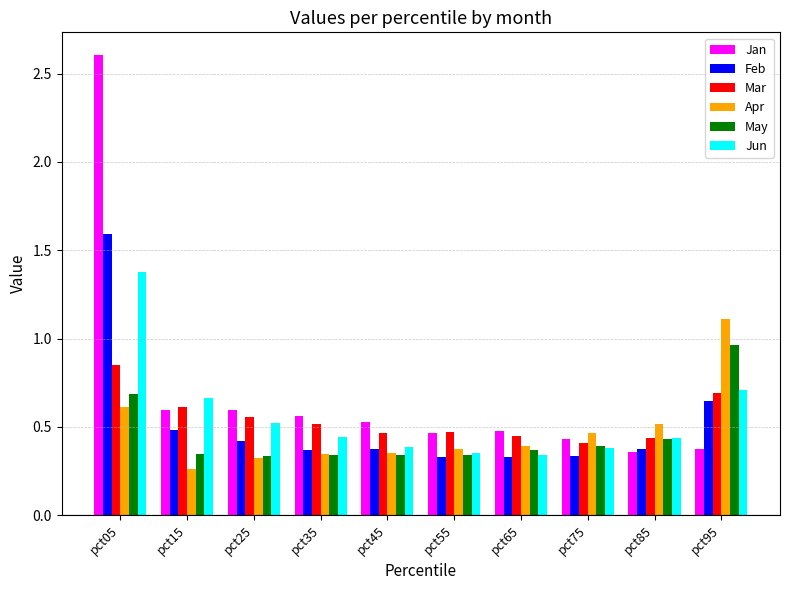

What are all the series names shown in the legend?

Jan, Feb, Mar, Apr, May, Jun